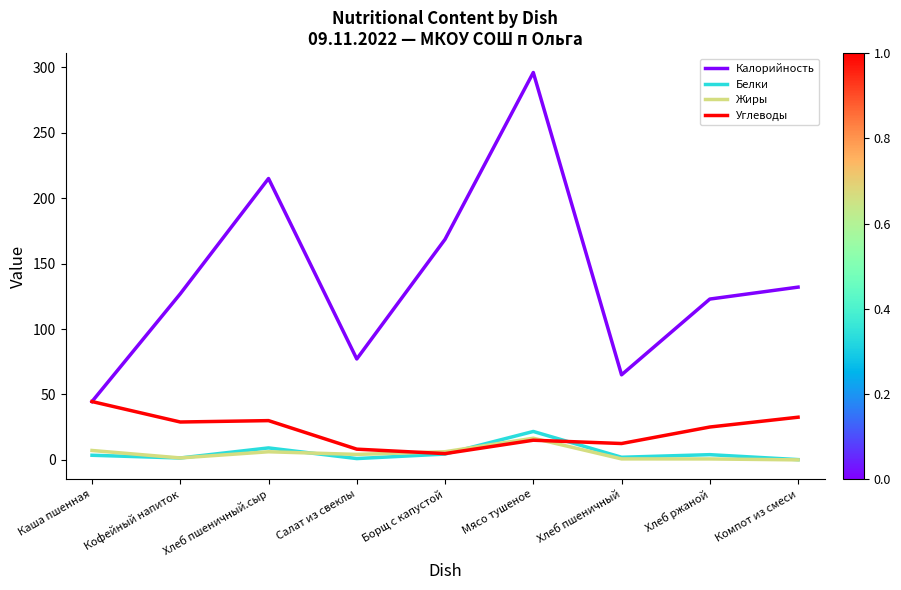

True or false: Калорийность has more than 1 interior local peaks.

True